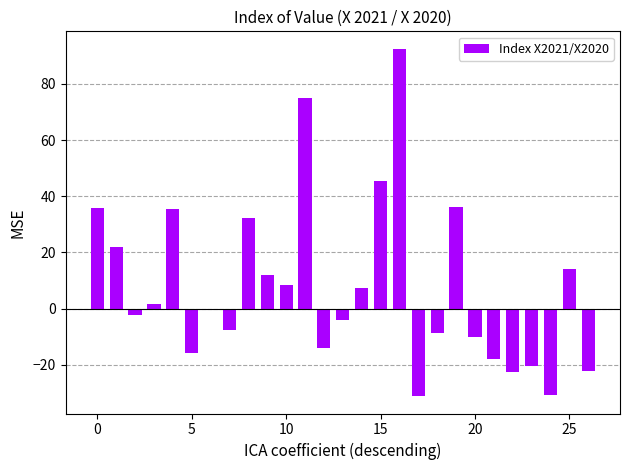

What is the sum of all values?

210.3